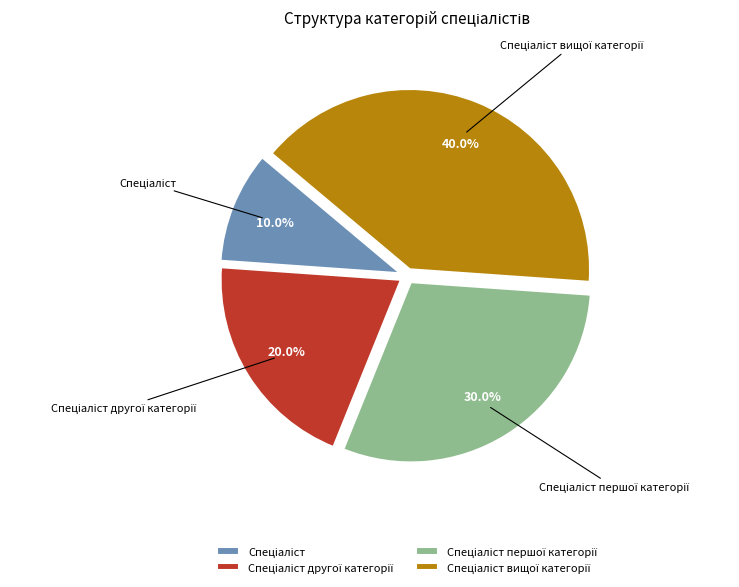

Is there a majority slice in this chart?

No